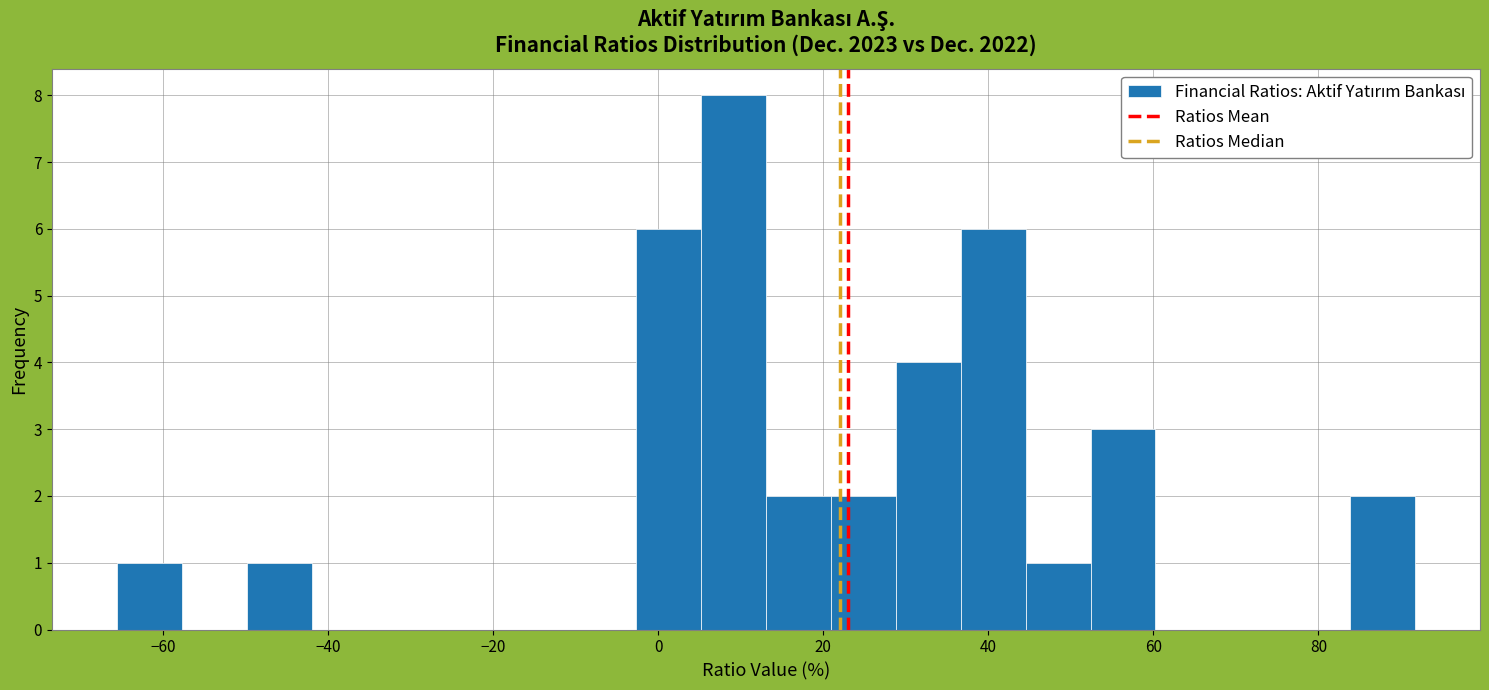

Read against the x-axis, roughly where is the centre of the tallest bar?

10